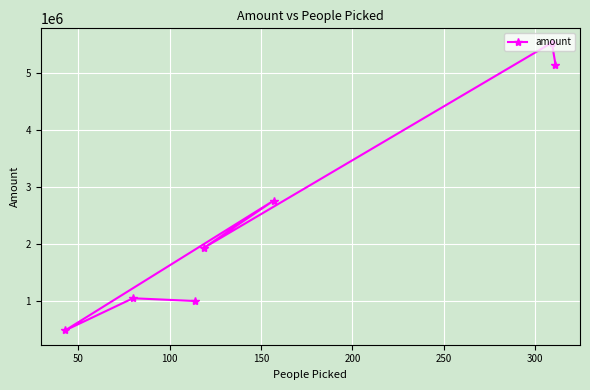

What is the value of the 1st point from the left?

492520.0